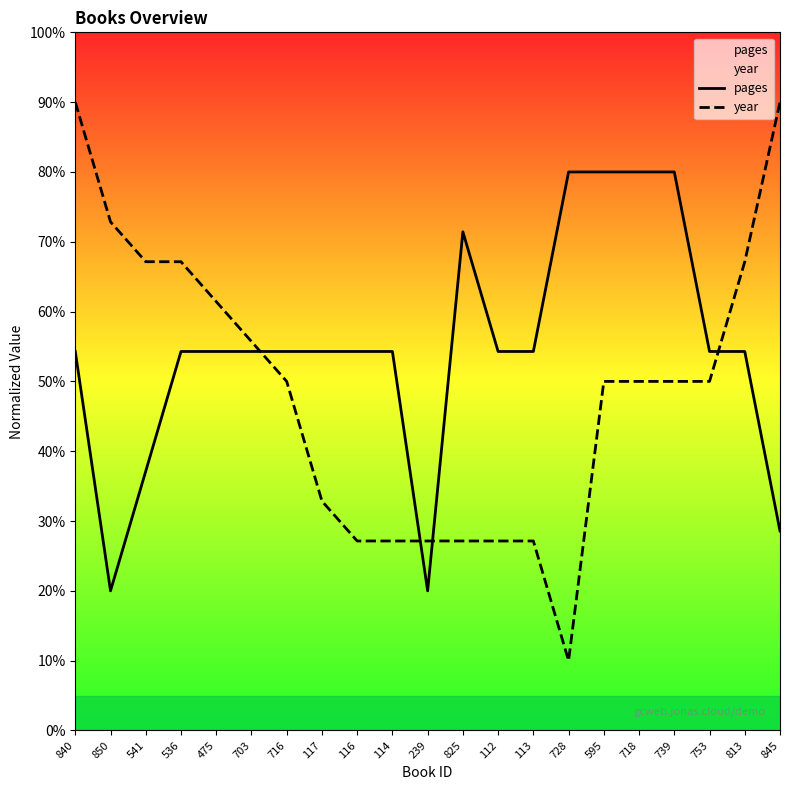

How many lines are shown in the chart?

2